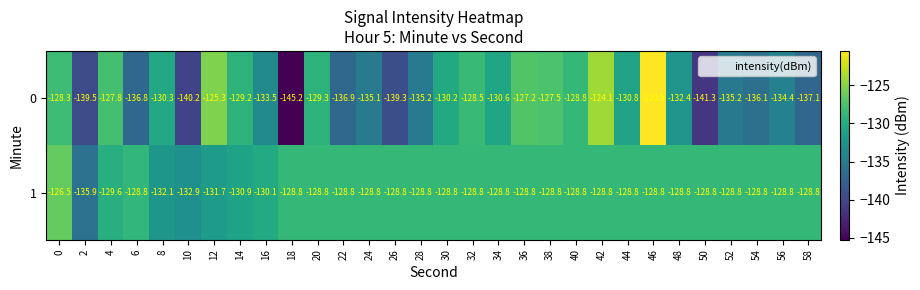

Rank the series by their average value, from highest to lowest.

1, 0